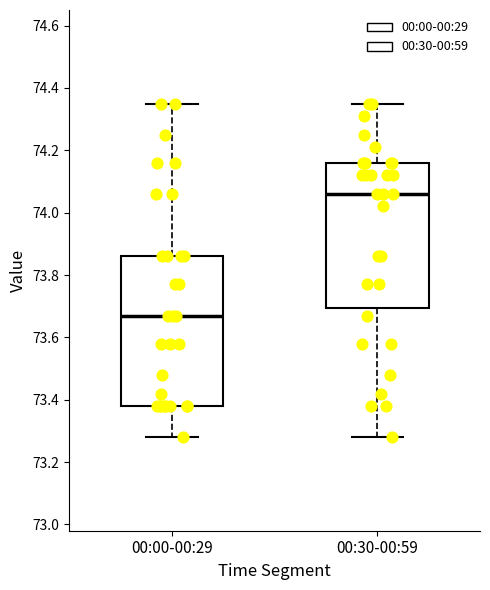

Where does the lower whisker of the box for 00:00-00:29 end on the y-axis? The values are not printed on the chart, so give them approximately, as read against the axis.

73.28